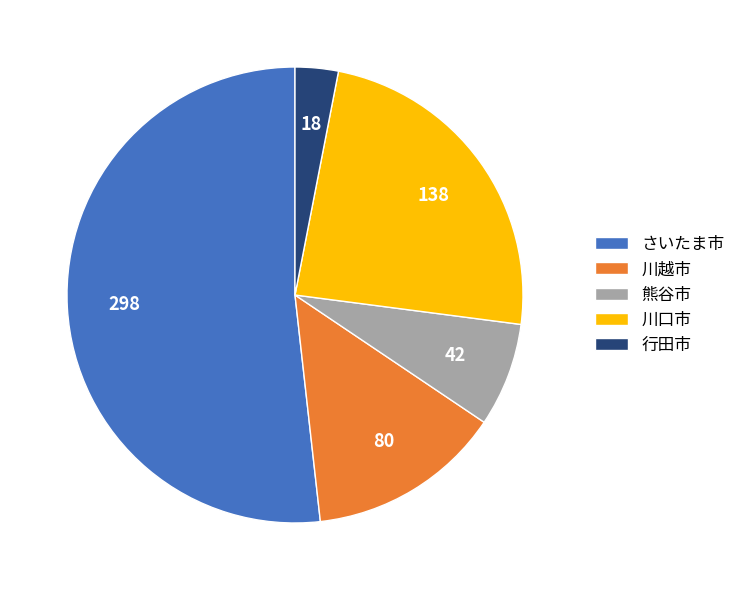

Is it true that 川口市 is 24% of the pie?

True